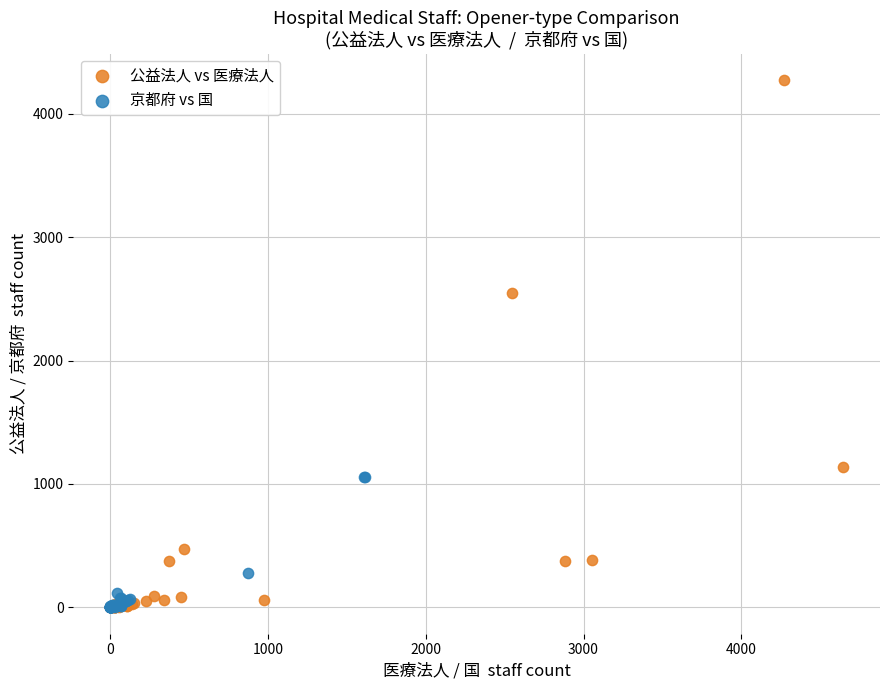

Which series reaches the maximum Y coordinate?

公益法人 vs 医療法人